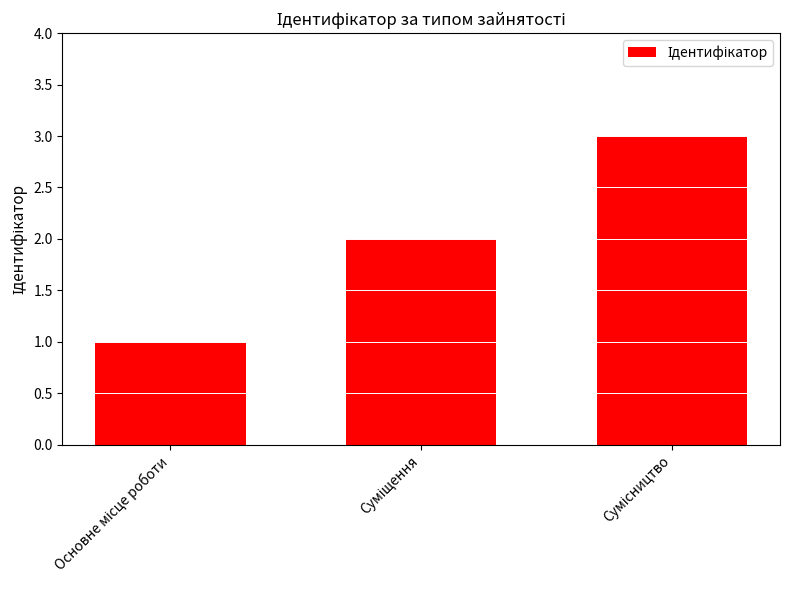

What is the greatest value displayed?

3